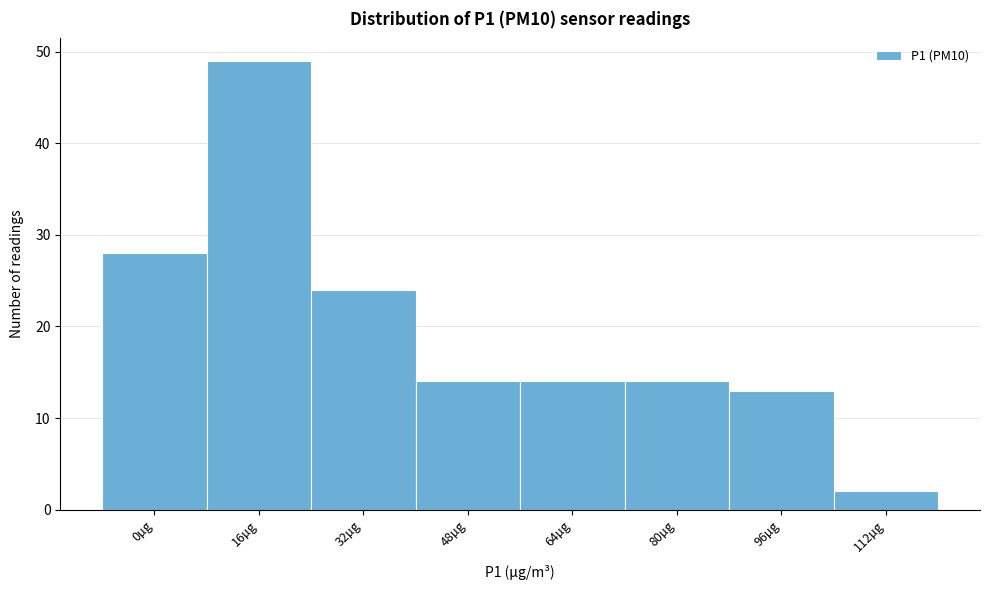

Reading left to right, extract all data points from this chart.

28	49	24	14	14	14	13	2